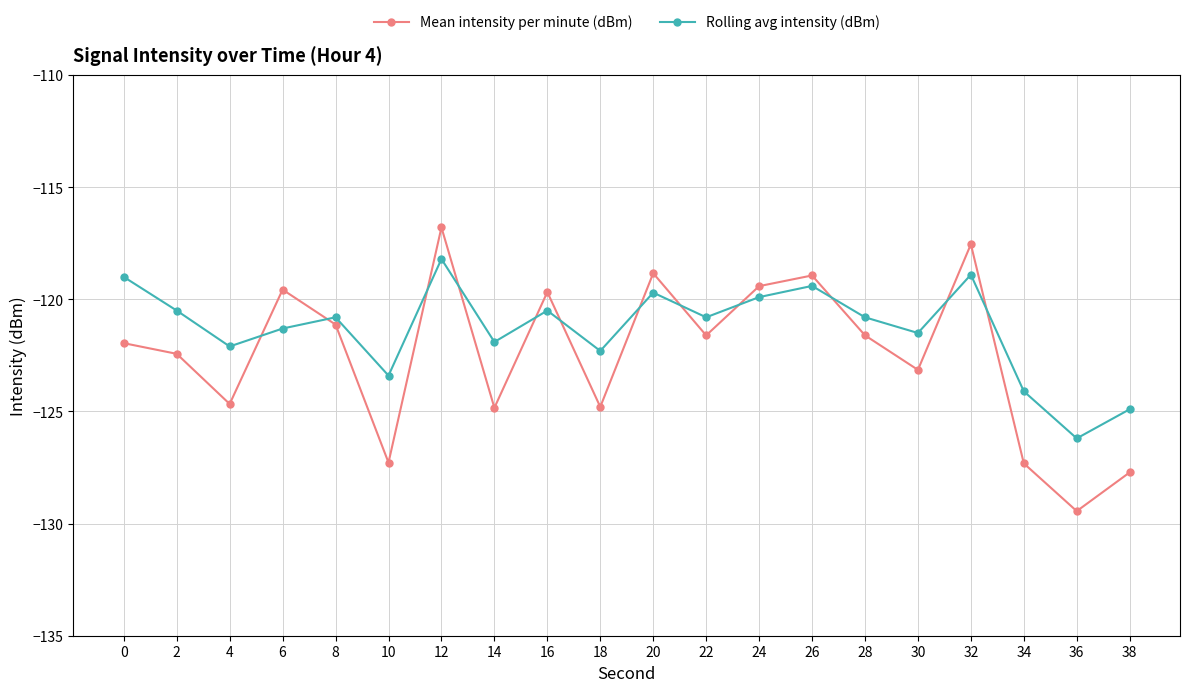

What is the sum of the Mean intensity per minute (dBm) values at 30 and 14?

-248.0